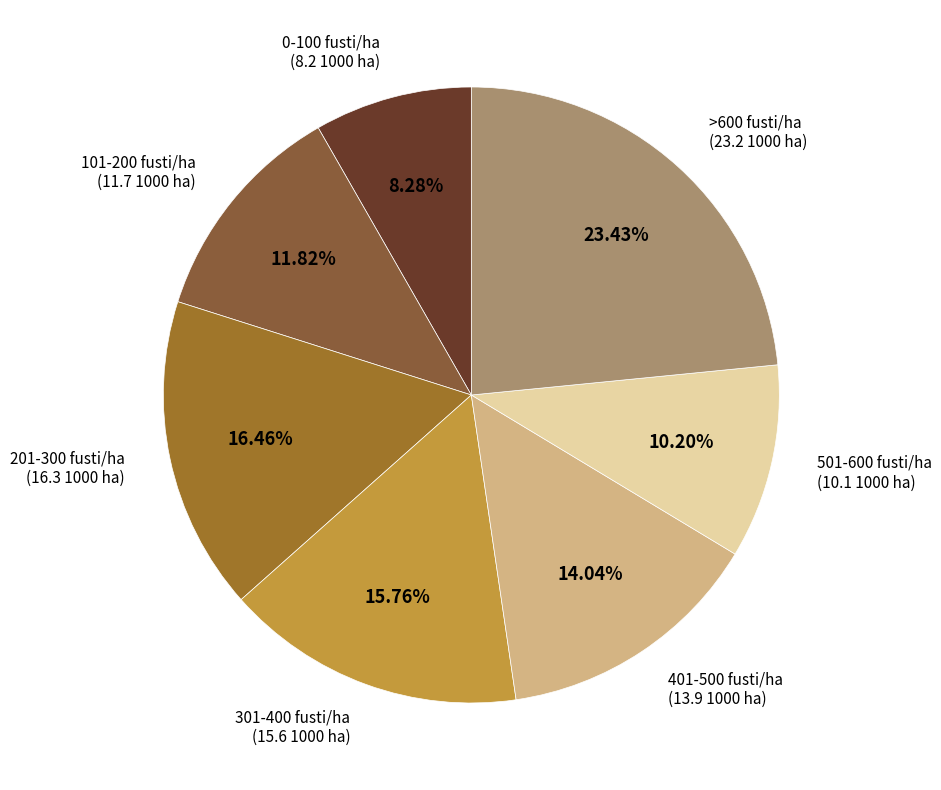

Does >600 fusti/ha represent more than half of the total?

No